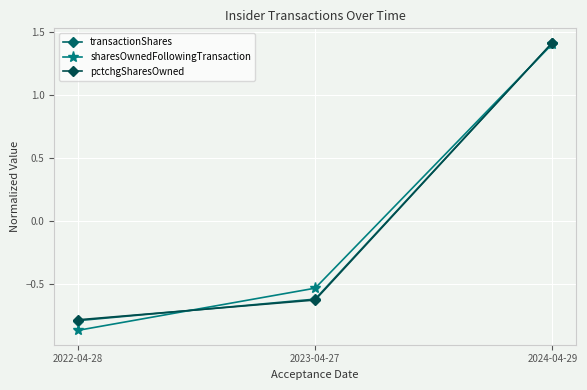

Read the sharesOwnedFollowingTransaction value at 2024-04-29.

1.4